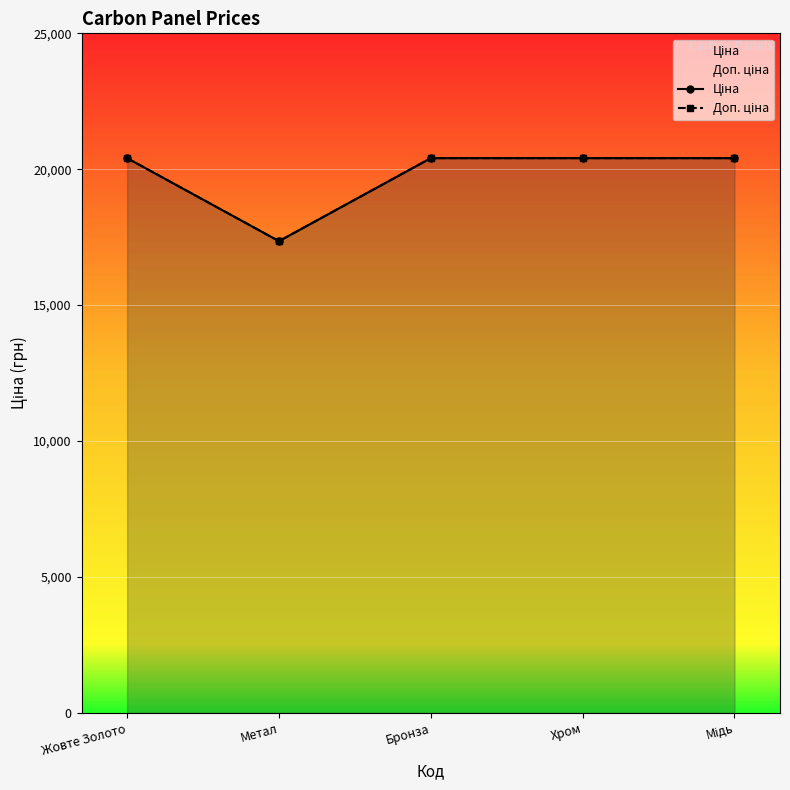

True or false: Доп. ціна has a value of 28617.6 at Метал.

False